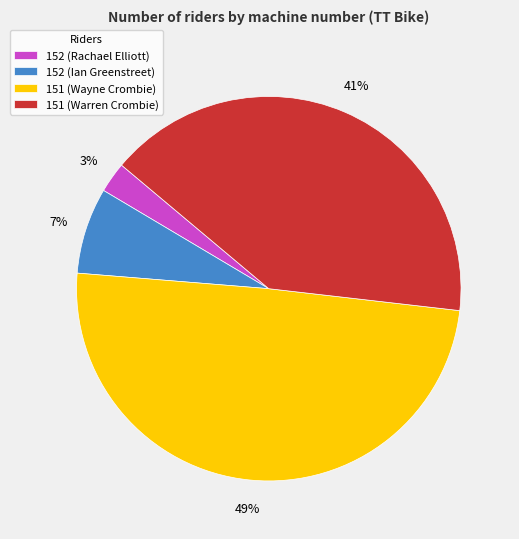

Which category has the smallest portion of the pie?

152 (Rachael Elliott)